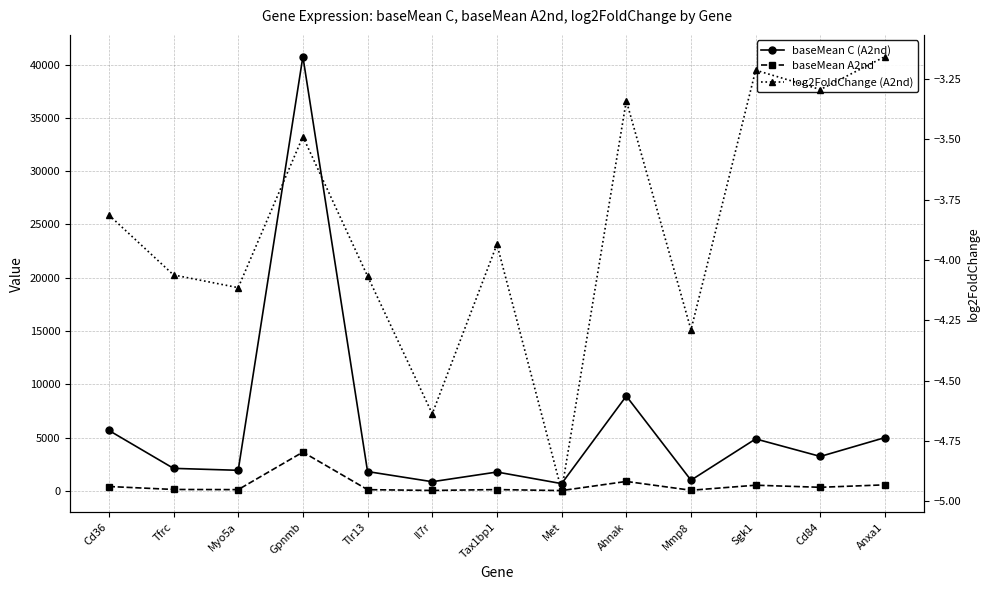

What is the difference between the second highest and minimum values in the baseMean C (A2nd) series?

8216.4